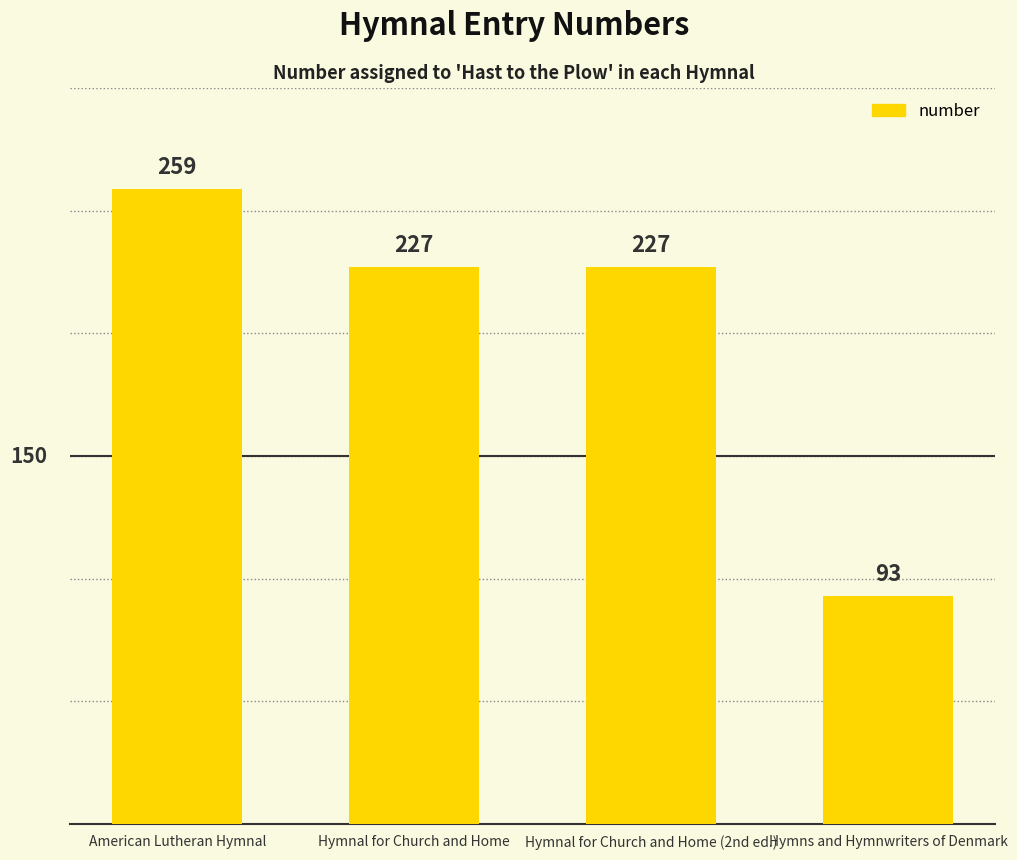

Count the number of categories in the chart.

4